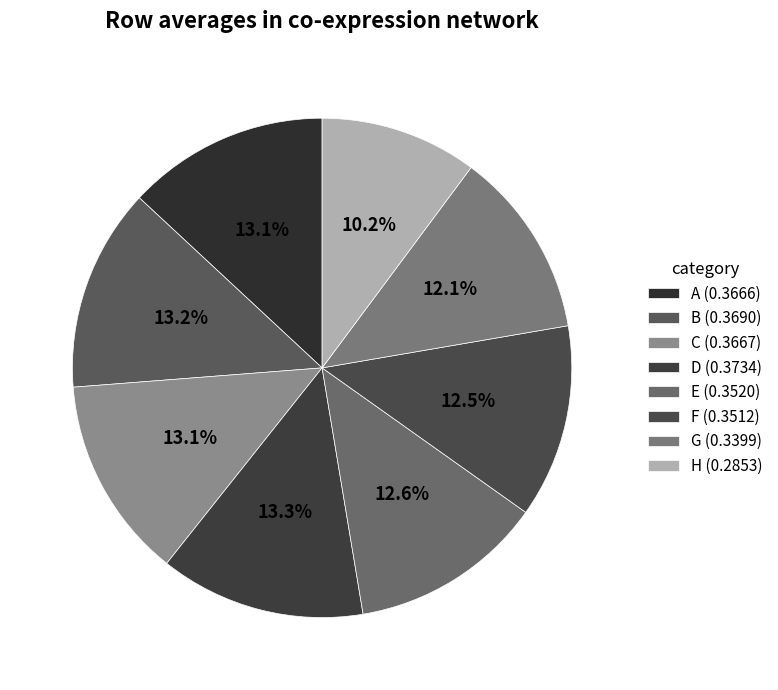

Is B the majority of the pie?

No